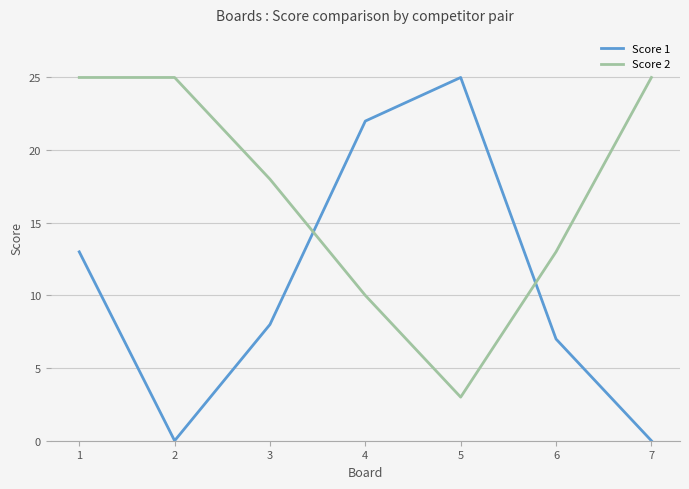

True or false: Score 2 and Score 1 intersect in this chart.

True